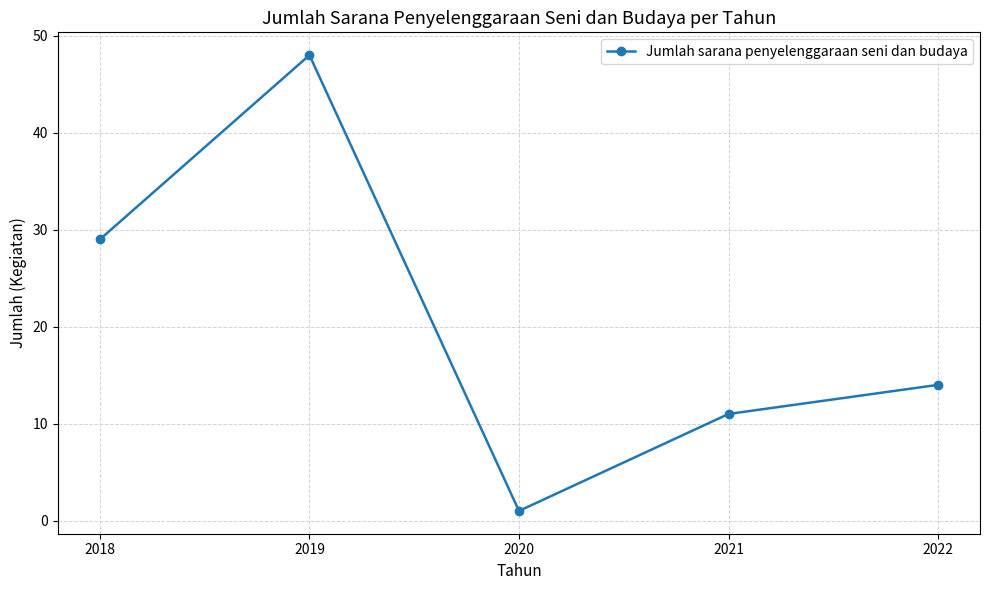

Which has a higher value, 2021 or 2022?

2022